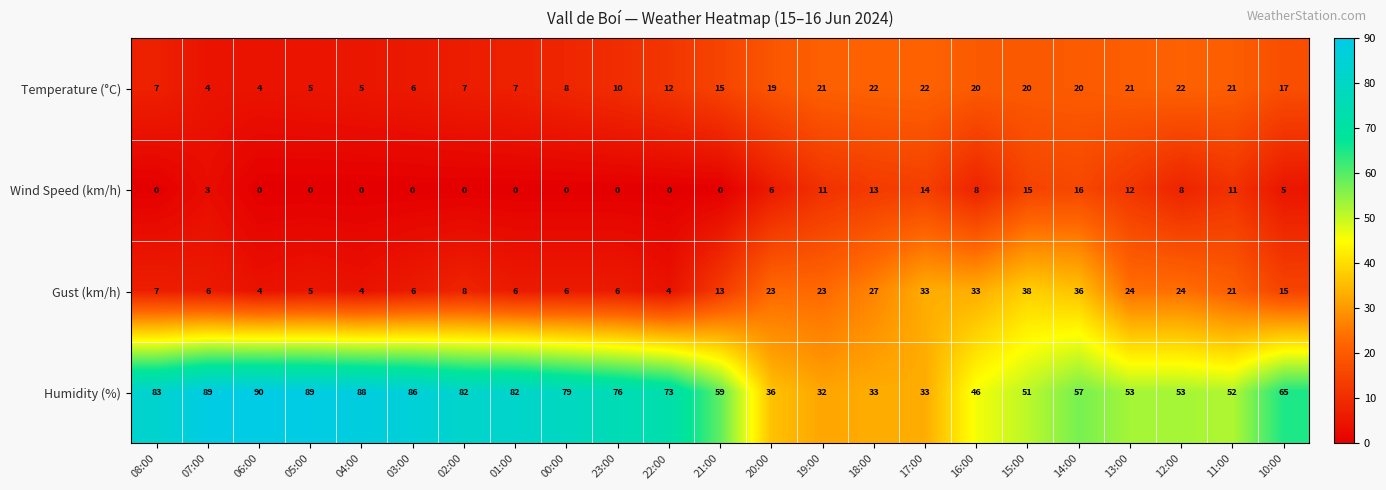

The Humidity (%) series shows 18 at 12:00. True or false?

False